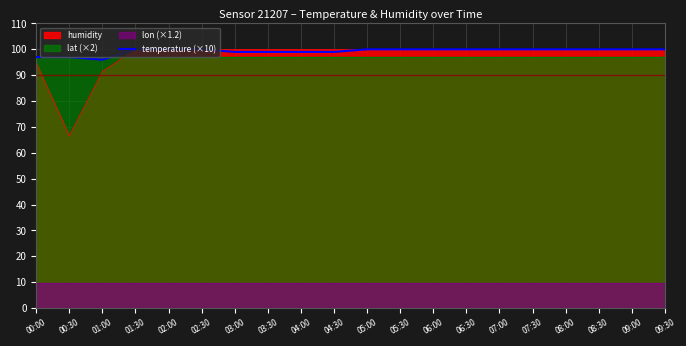

What is the greatest value displayed?

100